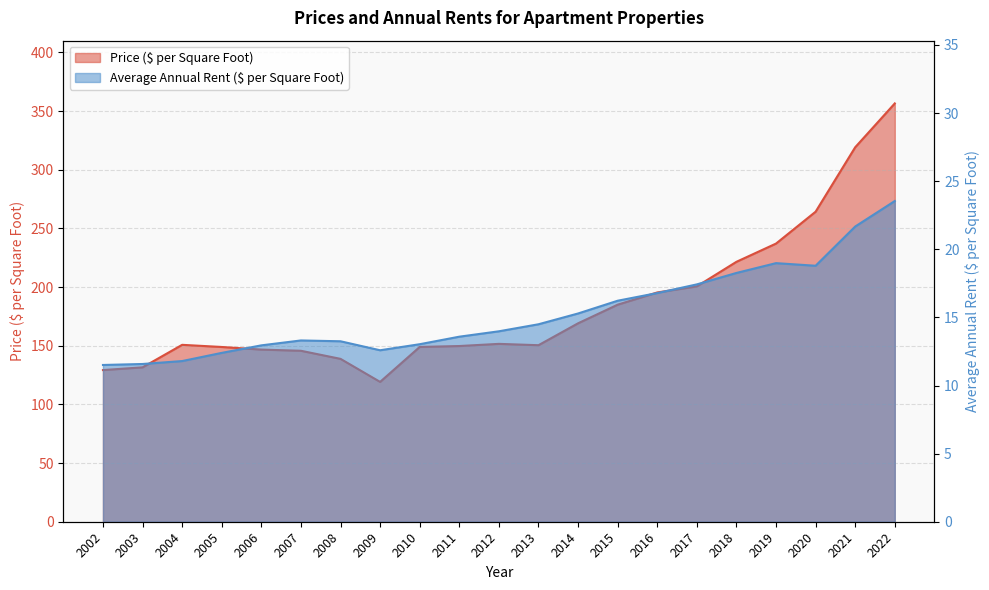

What is the value of the Average Annual Rent ($ per Square Foot) point at the 8th from the left?

12.6